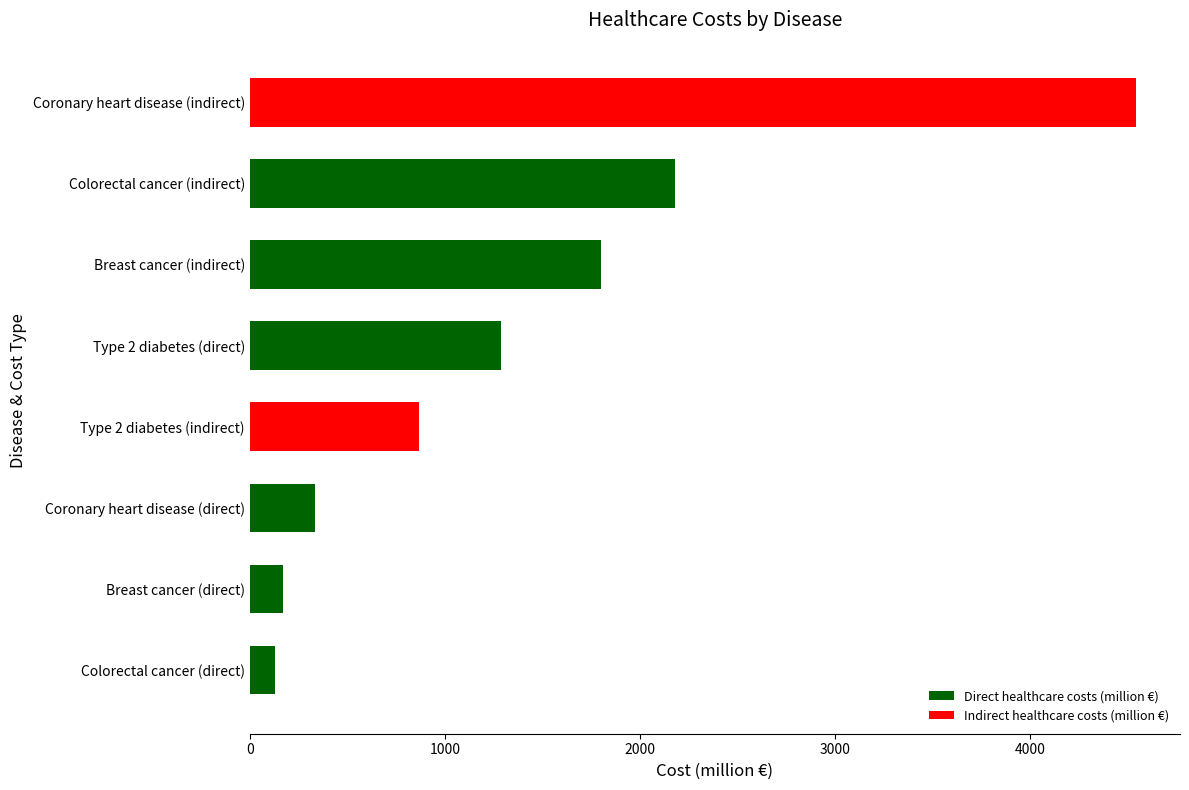

Count the number of categories in the chart.

8